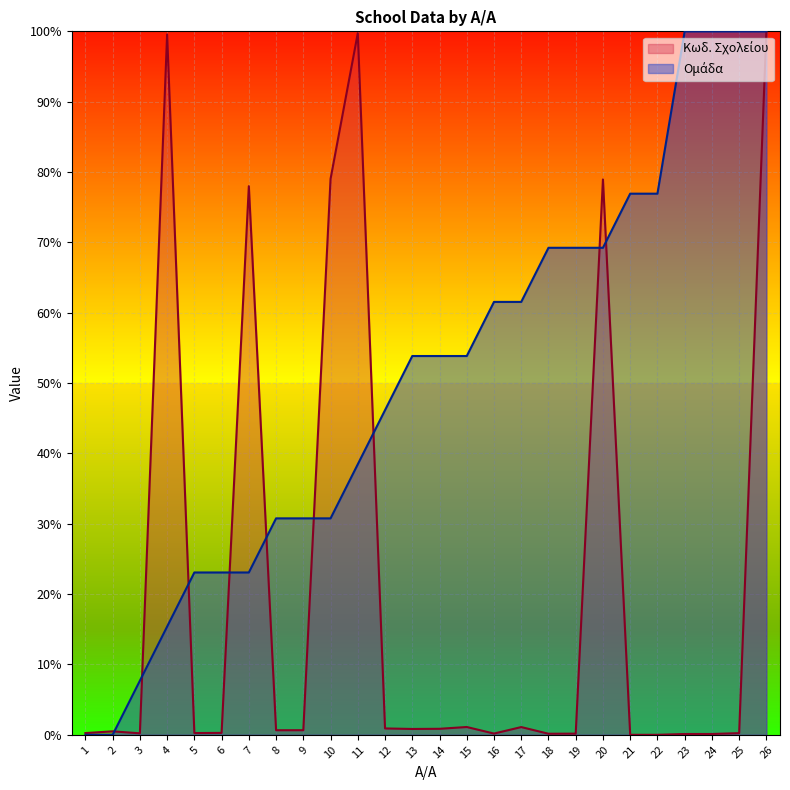

What is the total value across all series at 24?

100.1